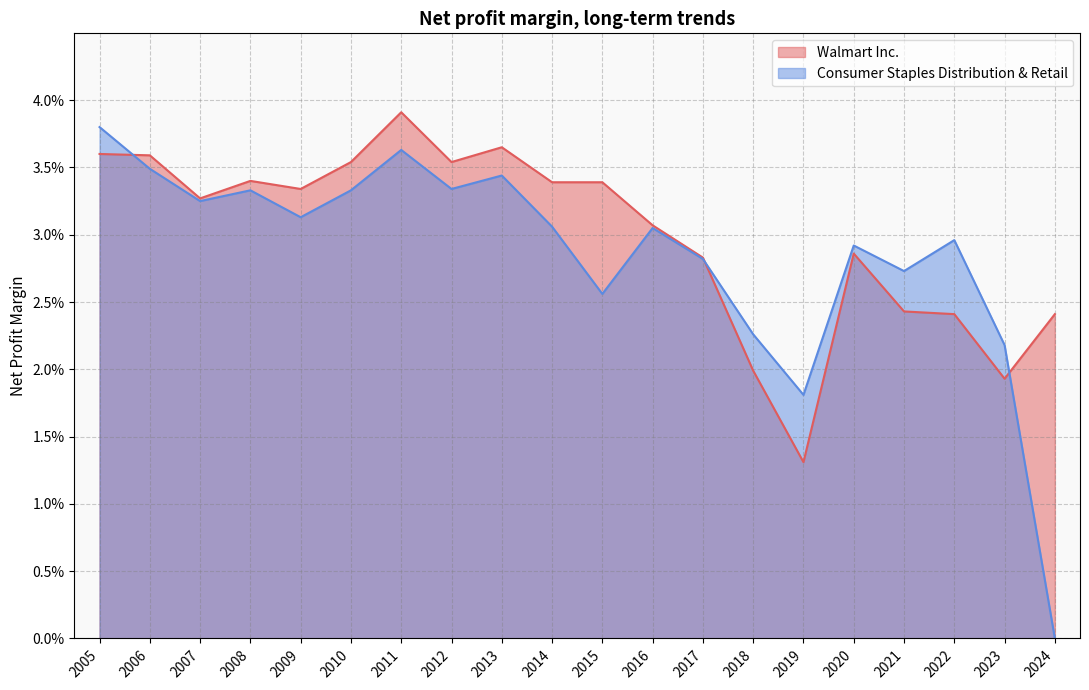

Which series ends up on top after the final intersection of Consumer Staples Distribution & Retail and Walmart Inc.?

Walmart Inc.